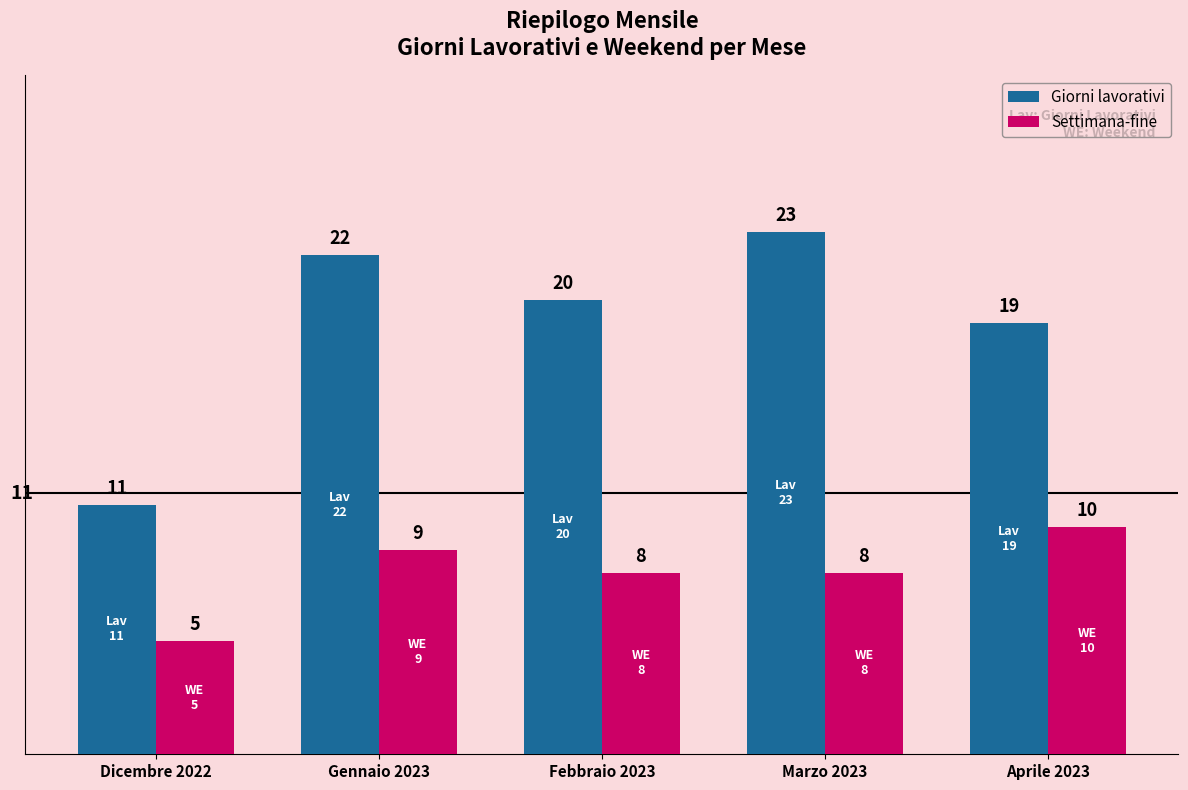

Which series has the widest spread of values?

Giorni lavorativi